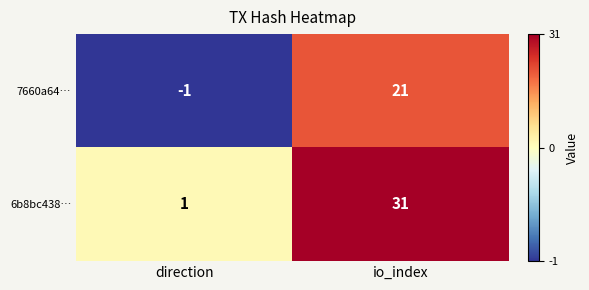

What is the difference between the maximum and minimum values in the 7660a64… series?

22